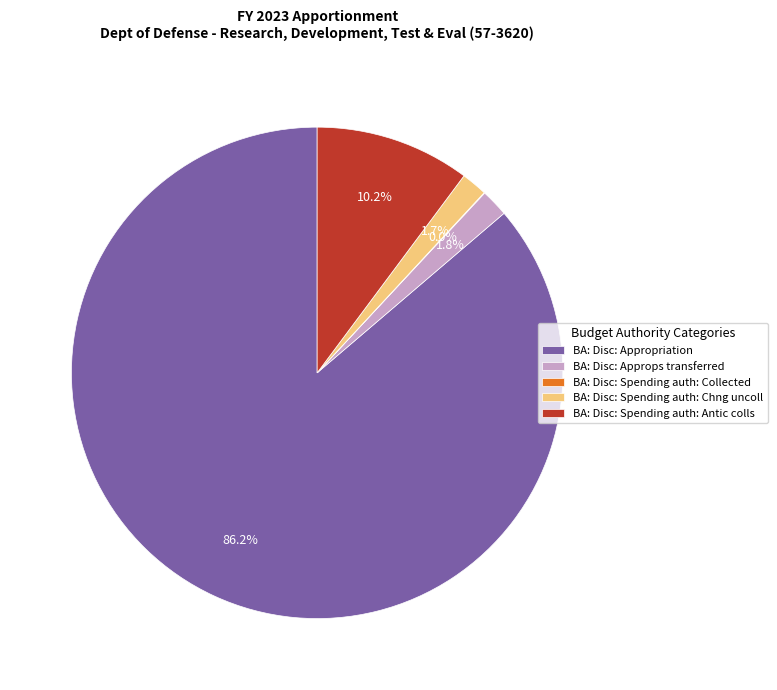

Which slice is the largest?

BA: Disc: Appropriation